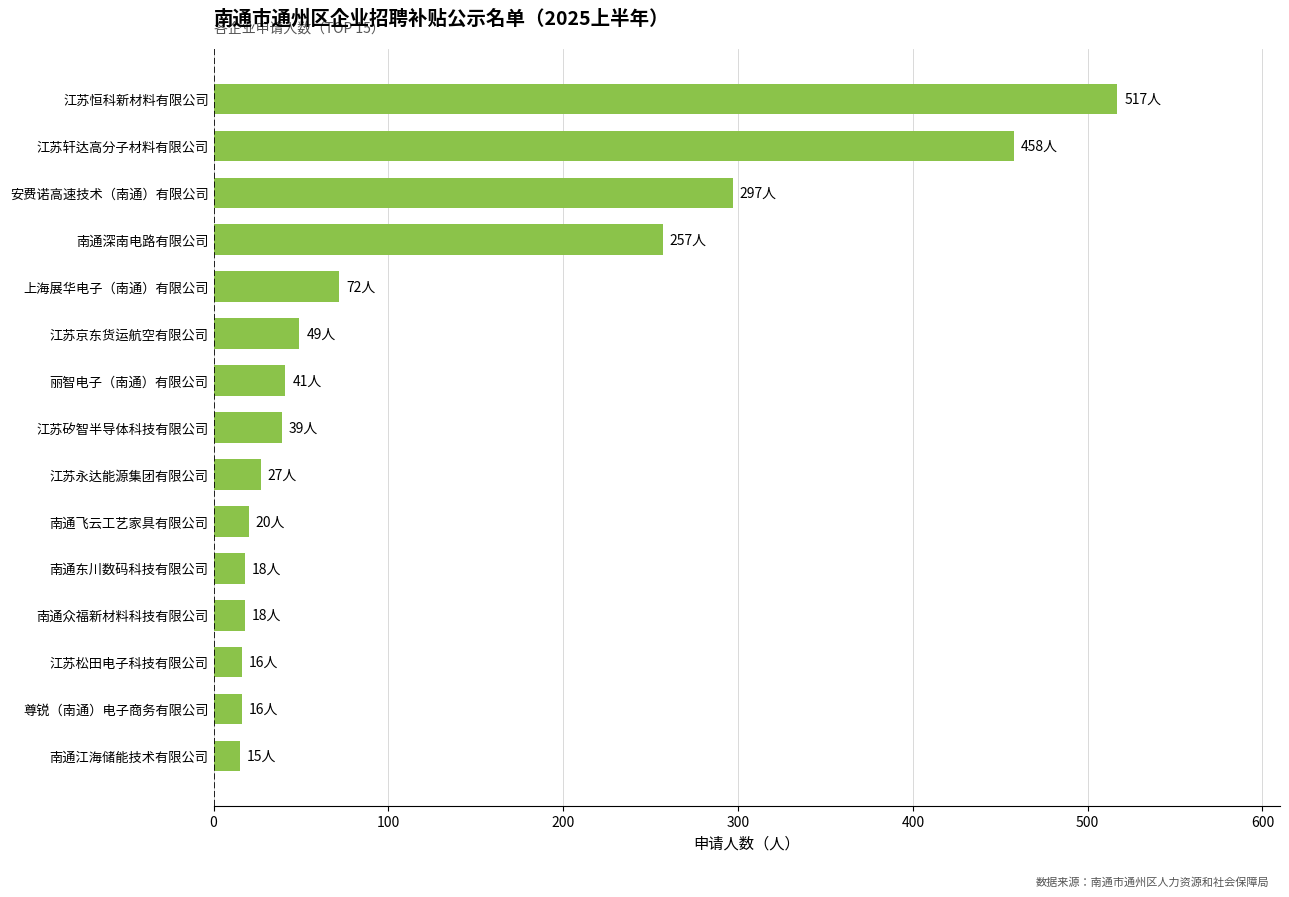

At which category does the chart reach its peak across all series?

江苏恒科新材料有限公司